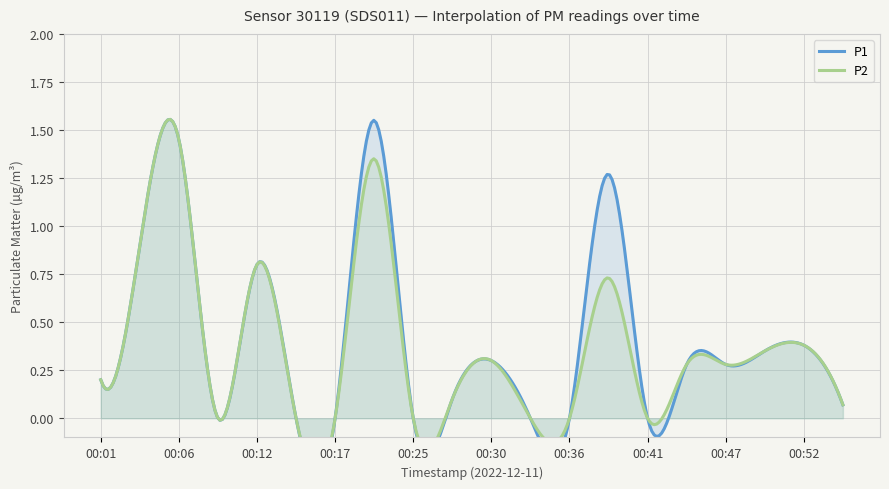

How many lines are shown in the chart?

2